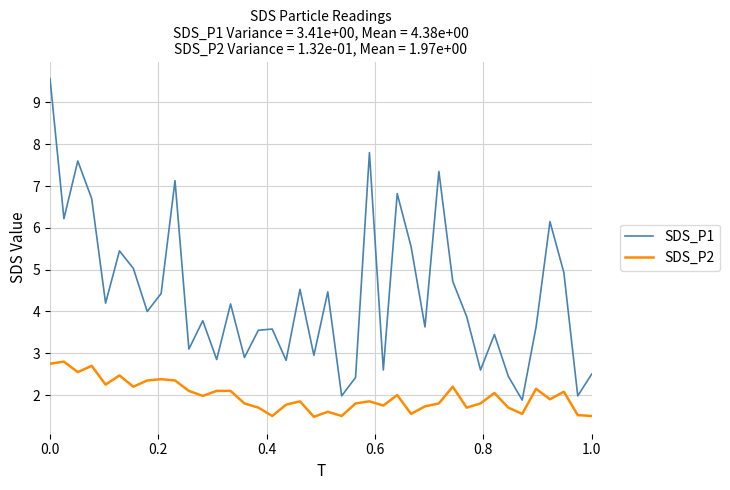

True or false: SDS_P2 and SDS_P1 intersect in this chart.

False